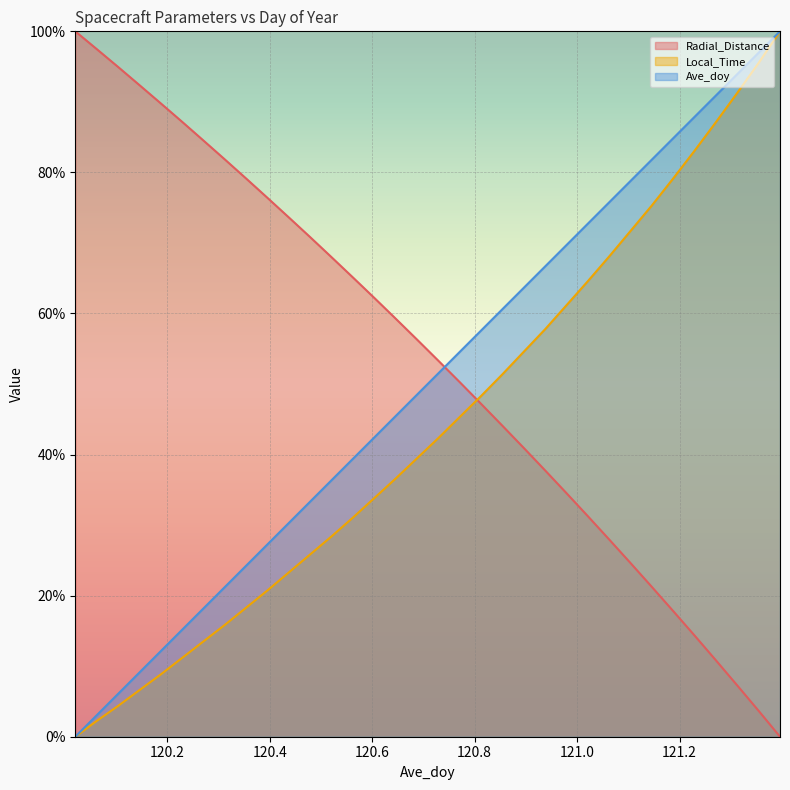

True or false: Ave_doy and Local_Time cross at least once.

False